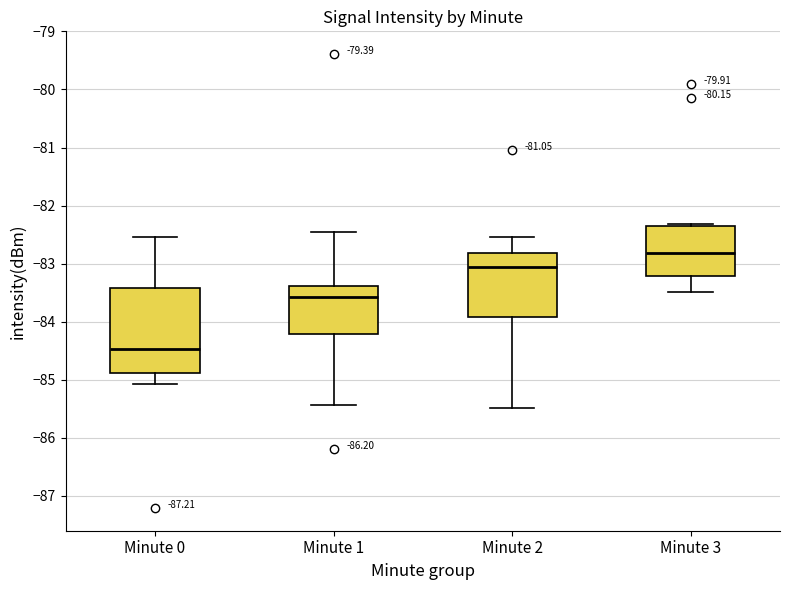

Which box is the tallest, from its lower edge to its upper edge?

Minute 0